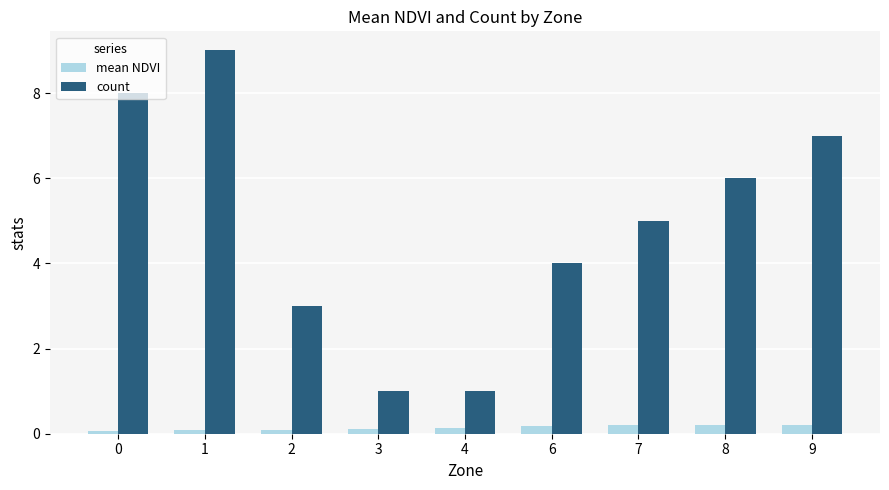

Reading left to right, transcribe all the data shown in this chart.

mean NDVI: 0.1	0.1	0.1	0.1	0.1	0.2	0.2	0.2	0.2
count: 8.0	9.0	3.0	1.0	1.0	4.0	5.0	6.0	7.0